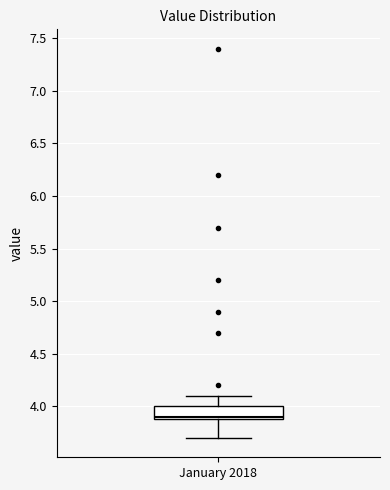

Transcribe this box plot: give where the median line is, the range the box spans, and where the two whiskers end, as read against the y-axis. The values are not printed on the chart, so give them approximately, as read against the axis.

median 3.9 (just above the box's lower edge), box 3.9 to 4.0, whiskers 3.7 to 4.1